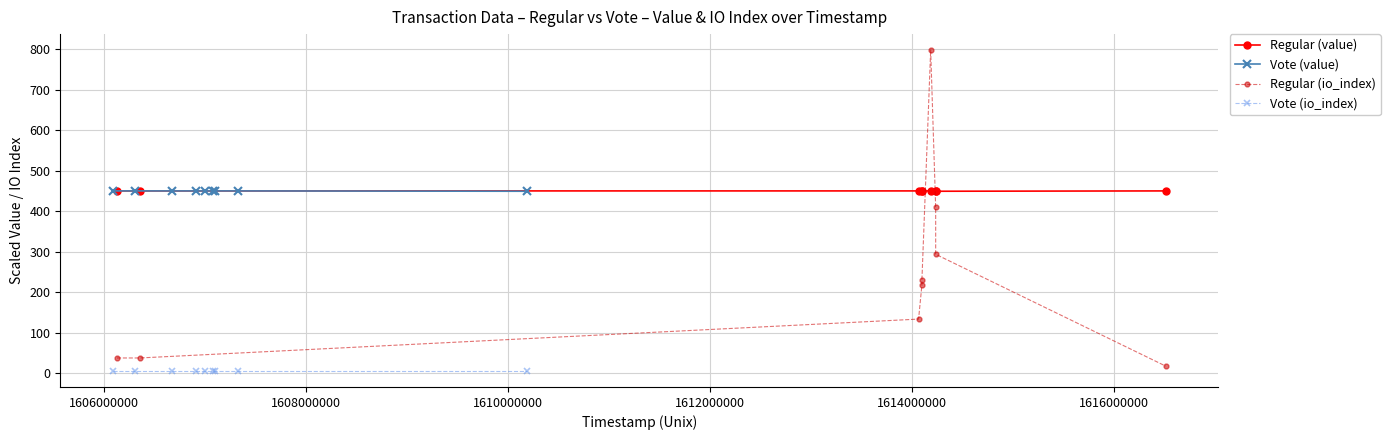

True or false: Vote (value) has more than 0 interior local peaks.

False